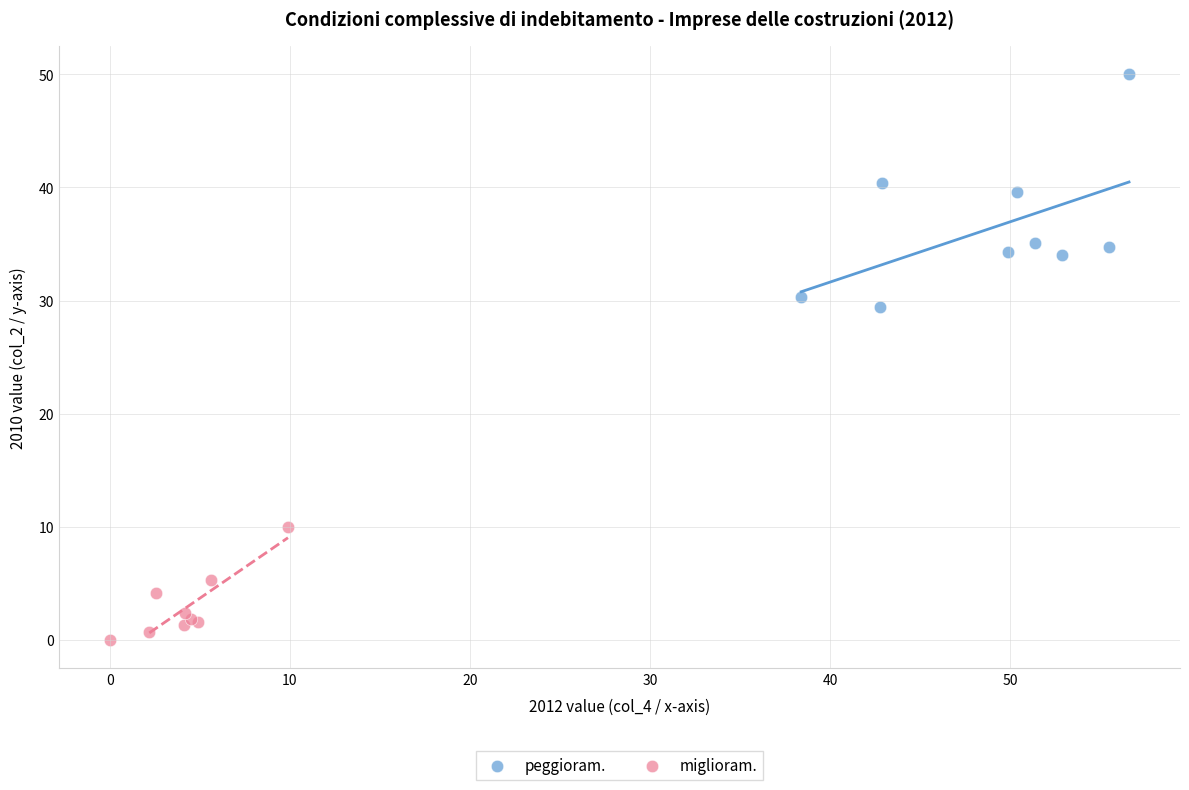

Which series has the widest spread of Y values?

peggioram.